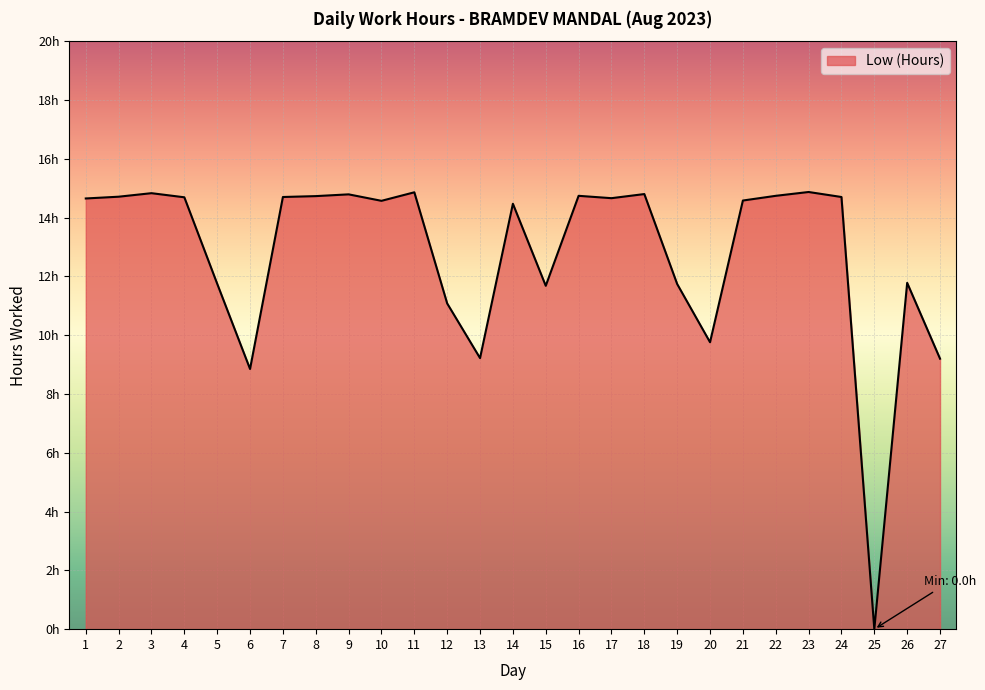

What is the greatest value displayed?

14.9